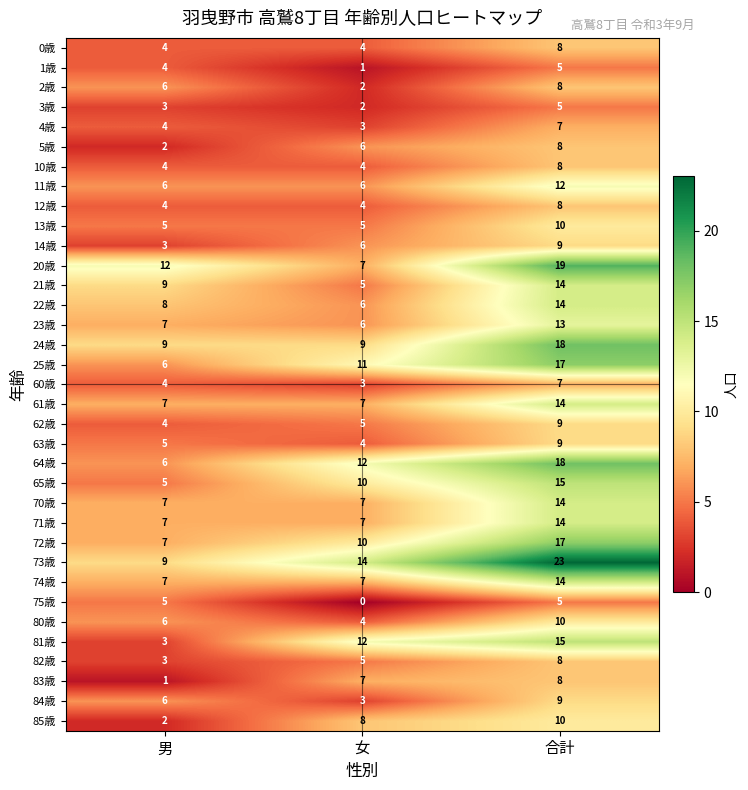

Where is 60歳 nearest to the value 5?

男